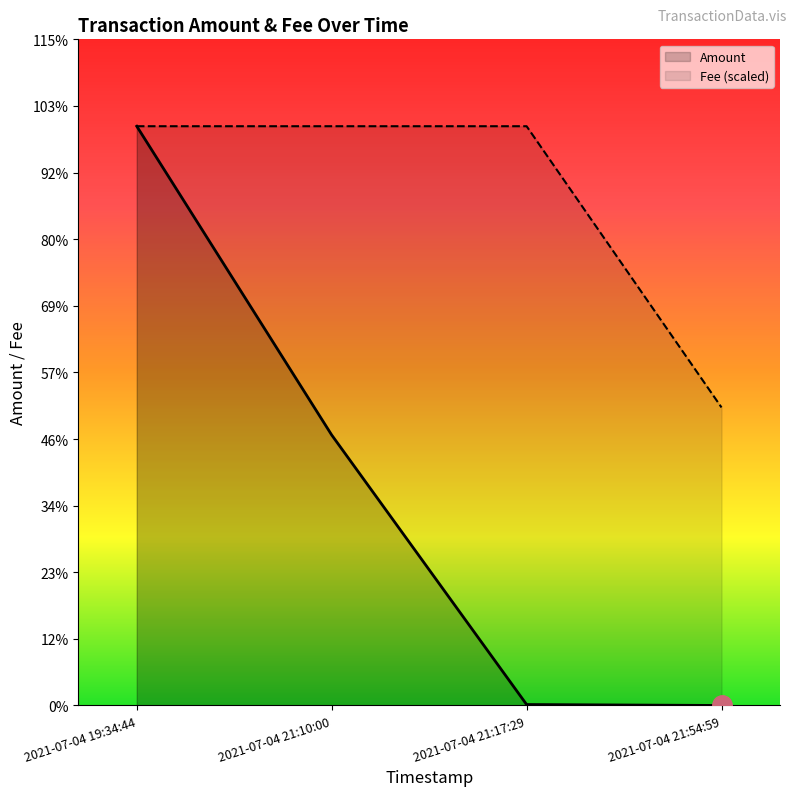

Where is Fee nearest to the value 4528?

2021-07-04 21:54:59